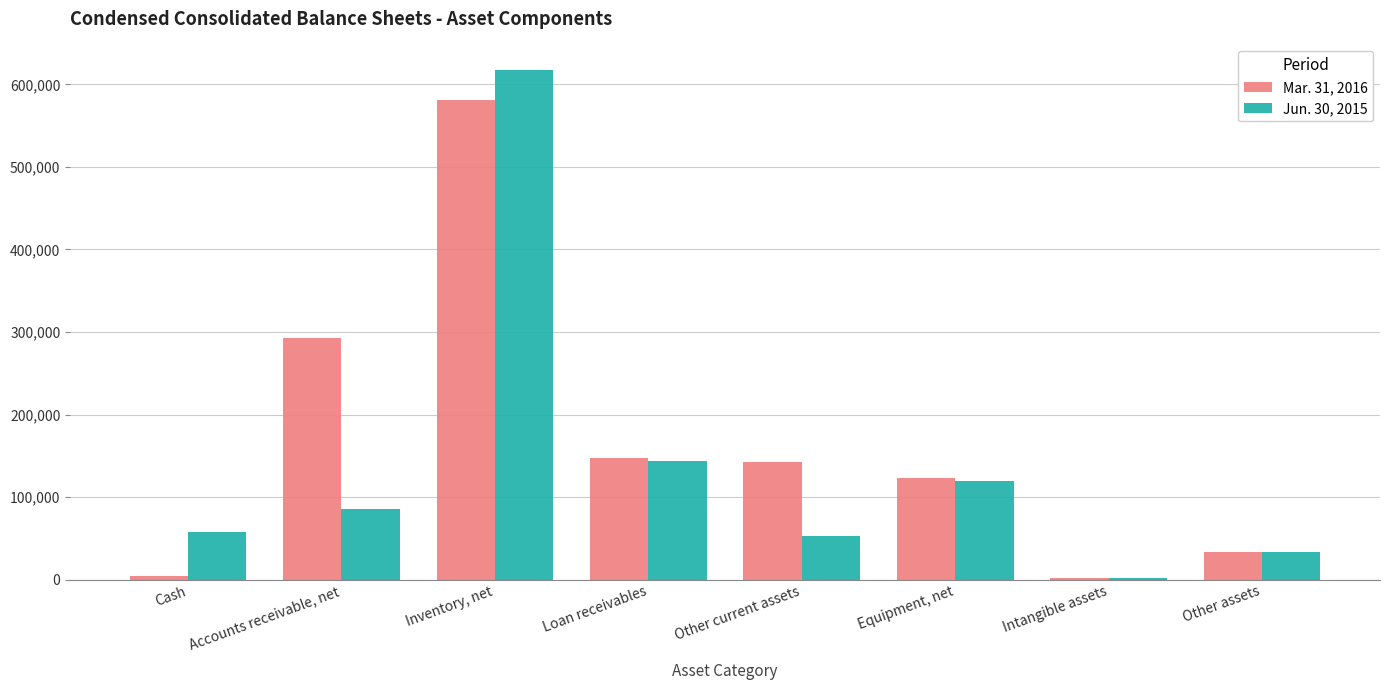

Read the Jun. 30, 2015 value at Inventory, net, to the nearest 100.

617600